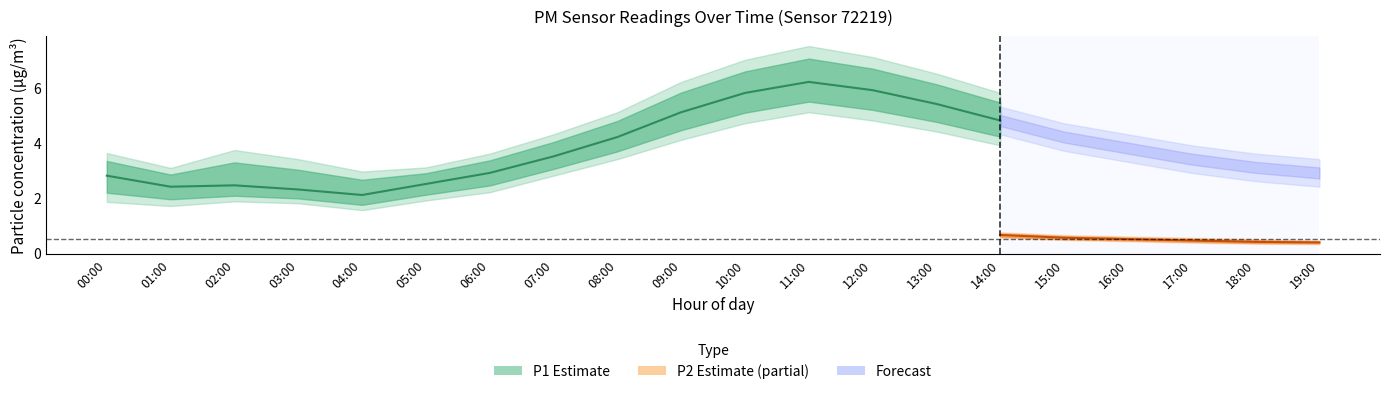

What is the difference between the maximum and second lowest values in the P1_lower series?

3.4